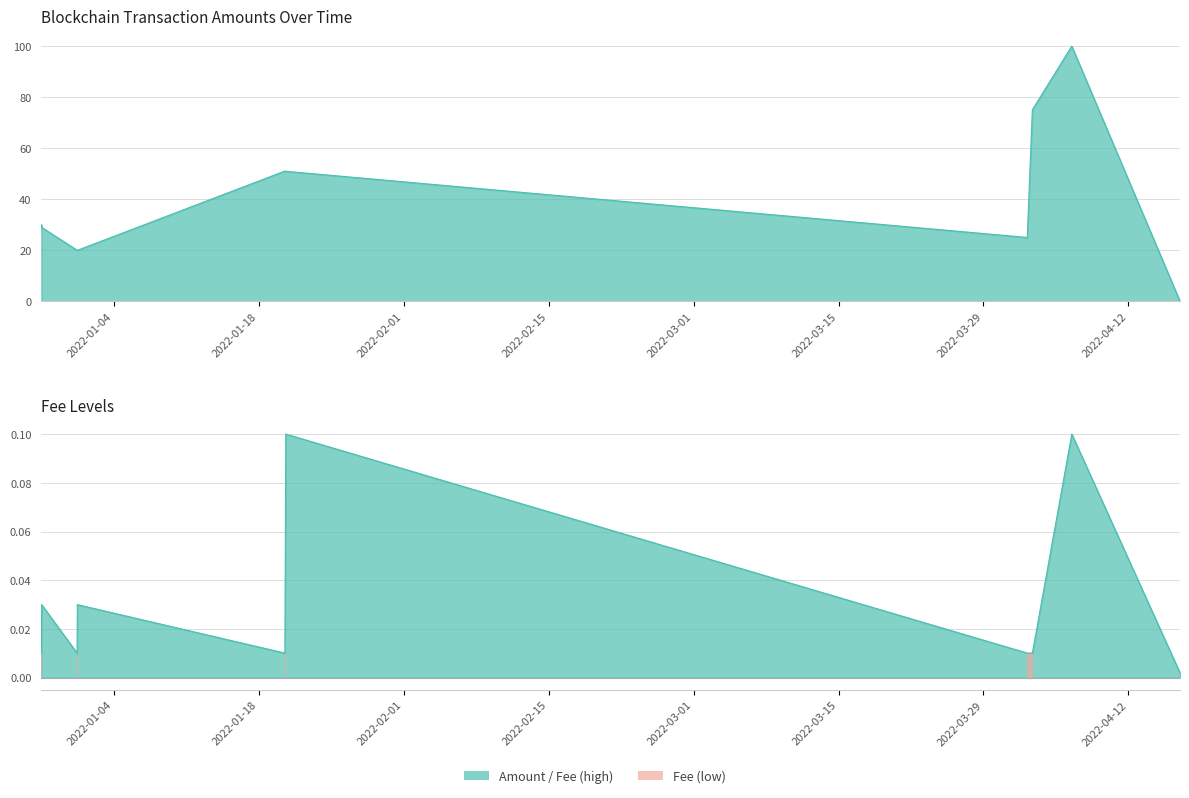

Where is Amount nearest to the value 49?

2022-01-20 14:39:00